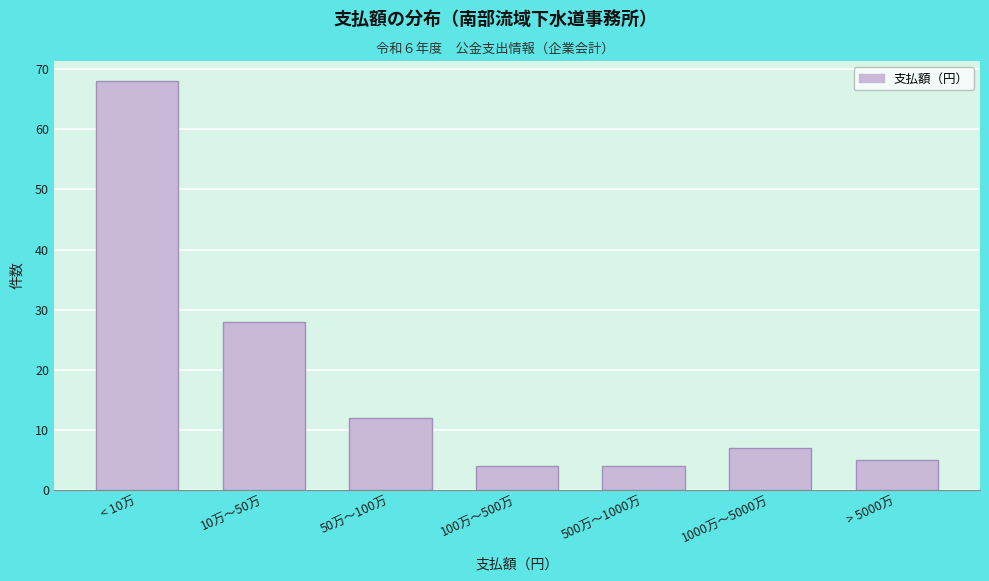

Reading right to left, extract all data points from this chart.

> 5000万=5	1000万〜5000万=7	500万〜1000万=4	100万〜500万=4	50万〜100万=12	10万〜50万=28	< 10万=68